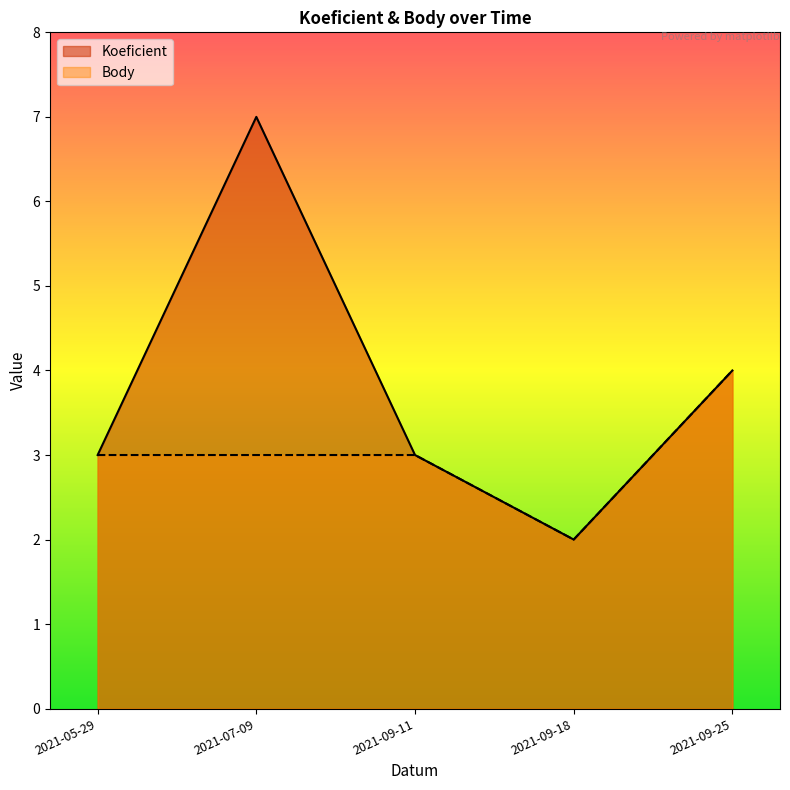

At 2021-07-09, list the series in order from smallest to largest.

Body, Koeficient